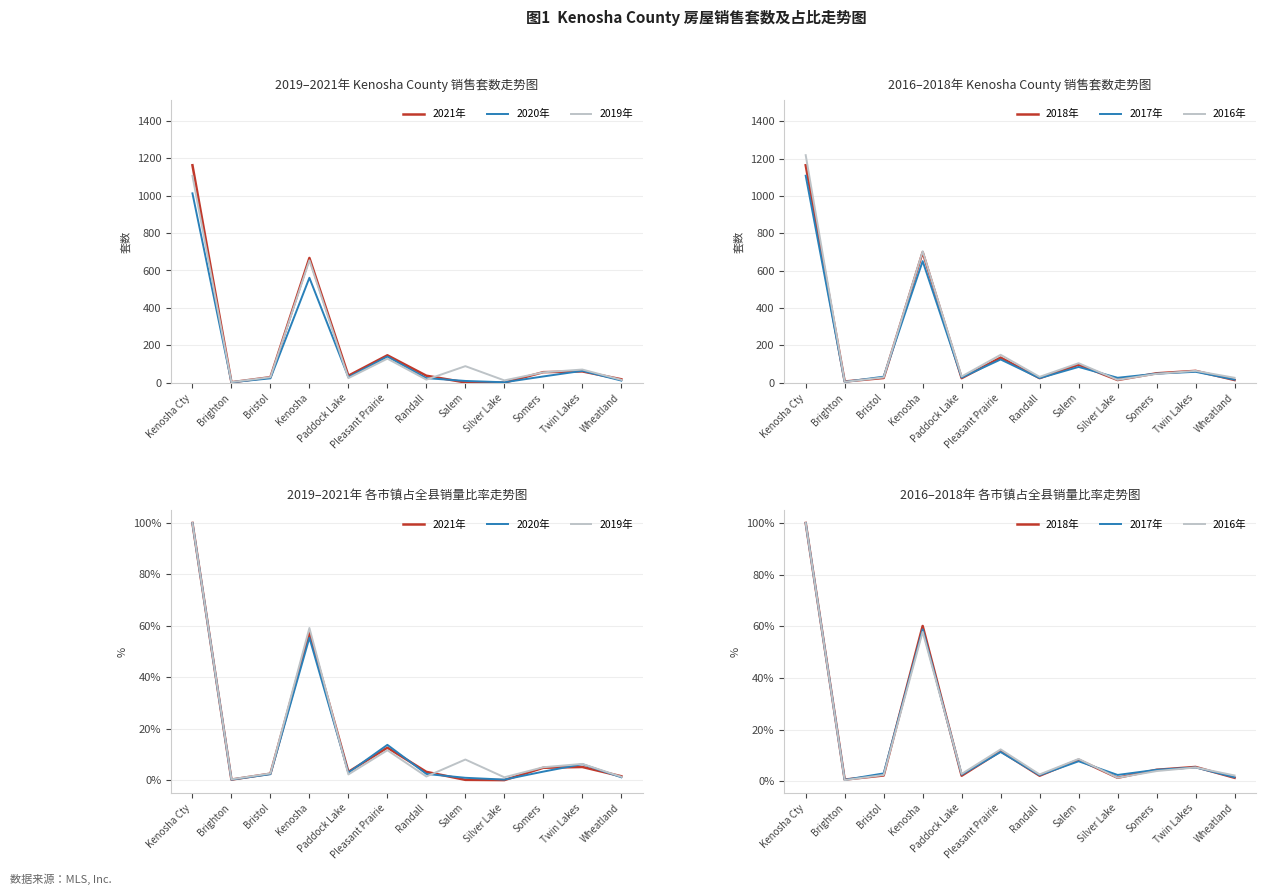

At which label does 2016年 first exceed 3?

Kenosha Cty